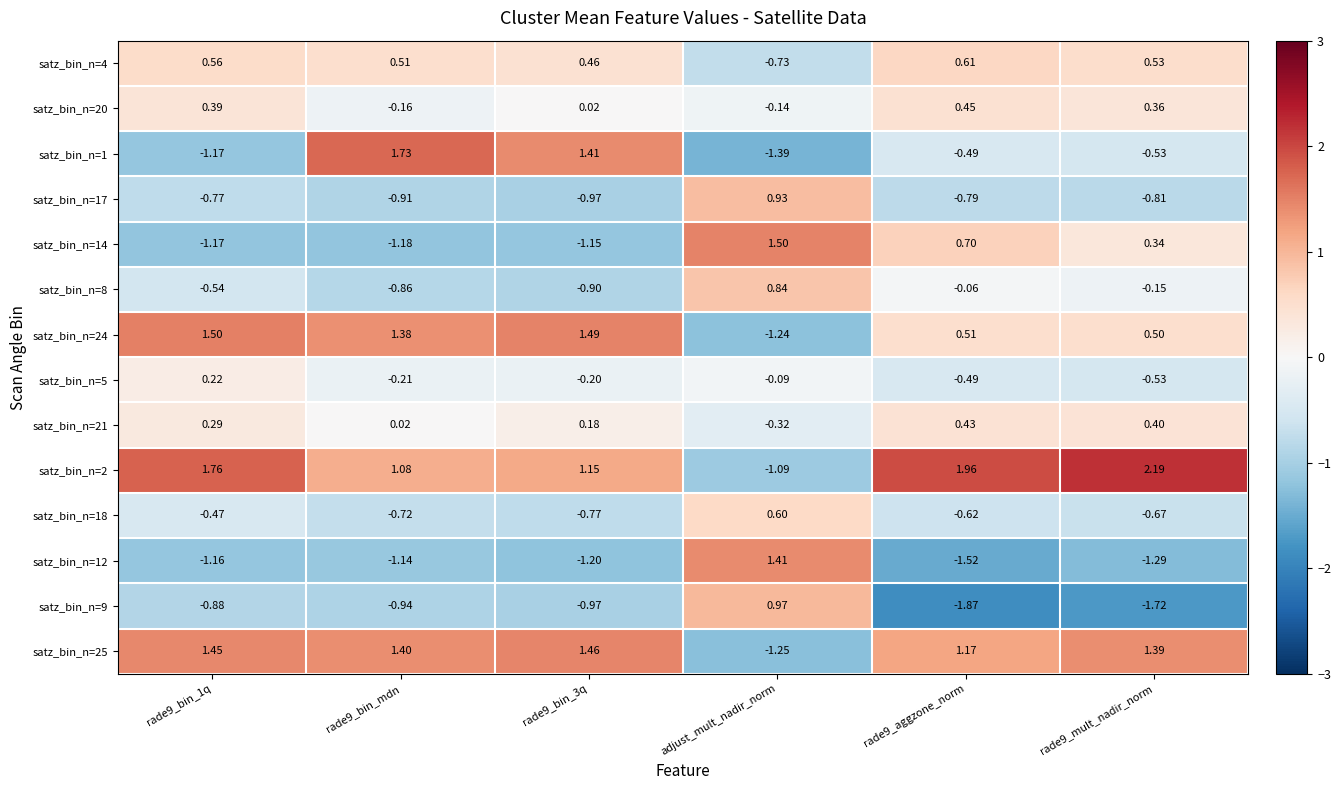

What is the maximum value shown in the chart?

2.2